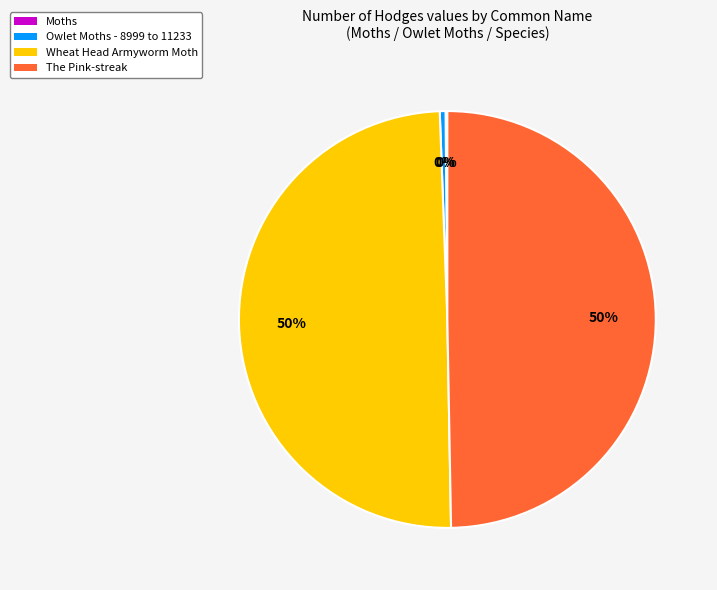

The Wheat Head Armyworm Moth slice represents 62% of the pie. True or false?

False